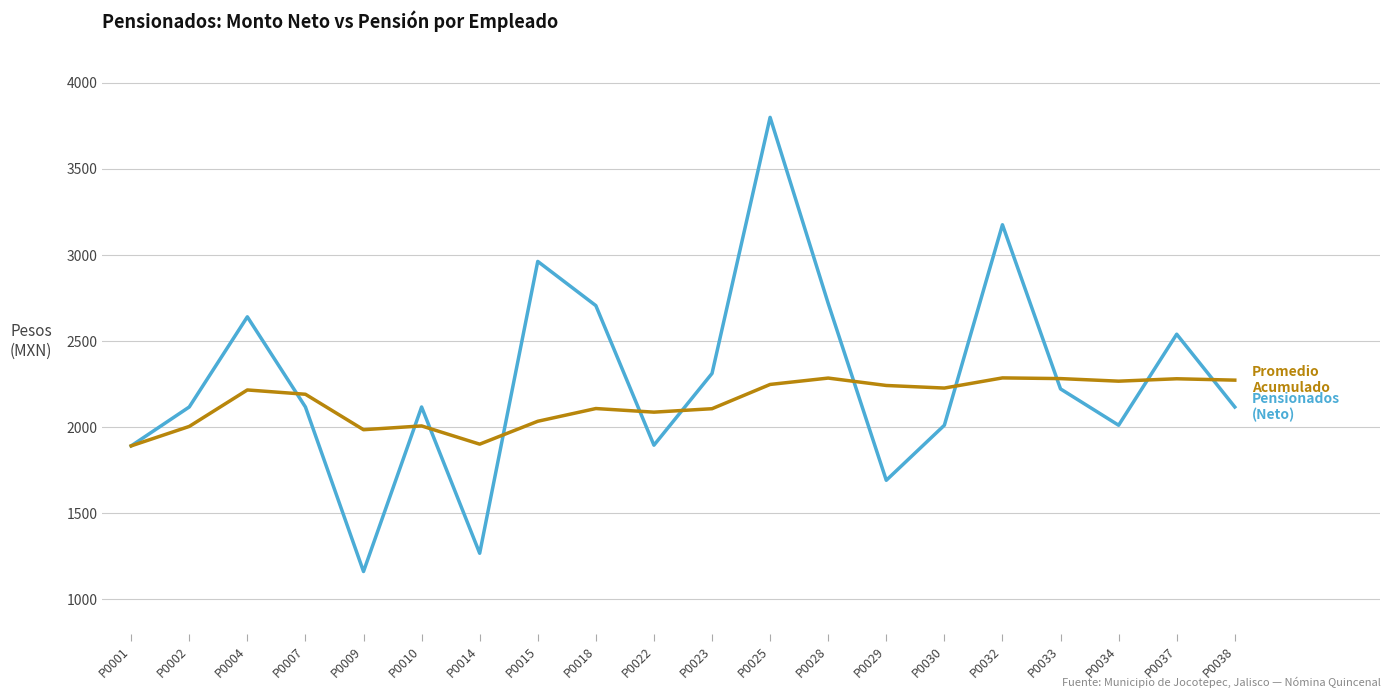

At which category does the chart reach its peak across all series?

P0025